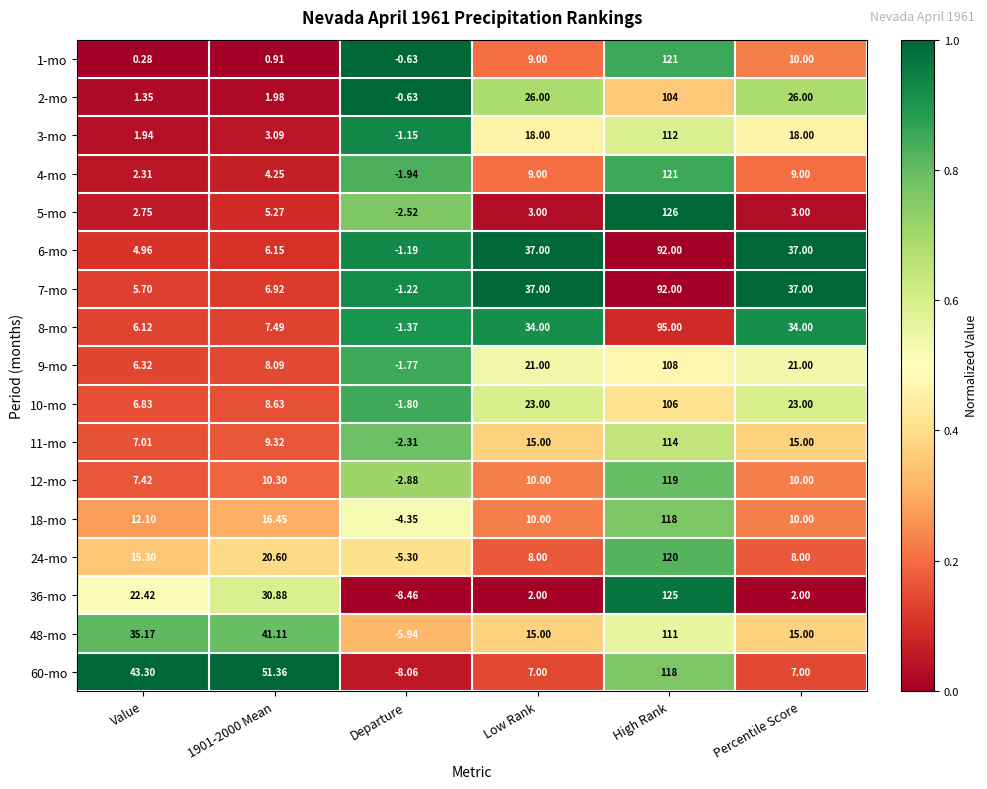

At how many categories does at least one series exceed 0?

5